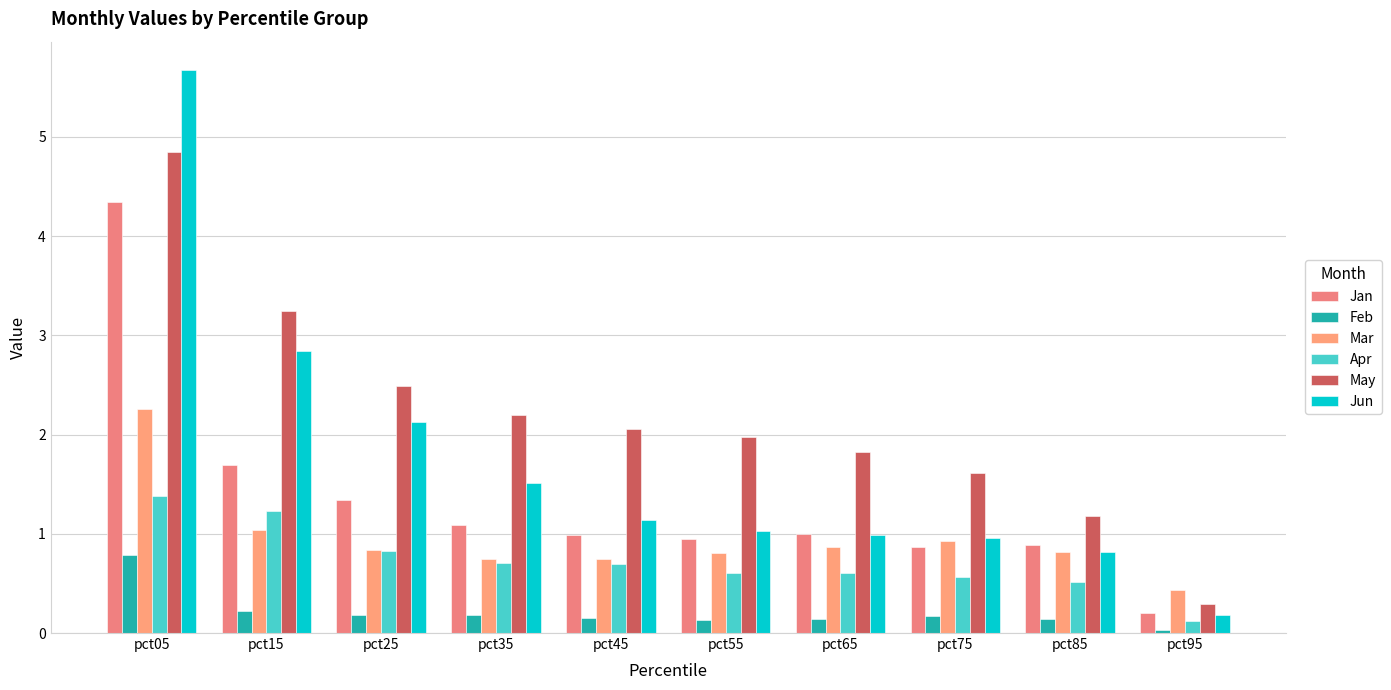

Reading left to right, what are all the values shown in this chart?

Jan: pct05=4.3	pct15=1.7	pct25=1.3	pct35=1.1	pct45=1.0	pct55=1.0	pct65=1.0	pct75=0.9	pct85=0.9	pct95=0.2
Feb: pct05=0.8	pct15=0.2	pct25=0.2	pct35=0.2	pct45=0.1	pct55=0.1	pct65=0.1	pct75=0.2	pct85=0.1	pct95=0.0
Mar: pct05=2.3	pct15=1.0	pct25=0.8	pct35=0.7	pct45=0.7	pct55=0.8	pct65=0.9	pct75=0.9	pct85=0.8	pct95=0.4
Apr: pct05=1.4	pct15=1.2	pct25=0.8	pct35=0.7	pct45=0.7	pct55=0.6	pct65=0.6	pct75=0.6	pct85=0.5	pct95=0.1
May: pct05=4.8	pct15=3.2	pct25=2.5	pct35=2.2	pct45=2.1	pct55=2.0	pct65=1.8	pct75=1.6	pct85=1.2	pct95=0.3
Jun: pct05=5.7	pct15=2.8	pct25=2.1	pct35=1.5	pct45=1.1	pct55=1.0	pct65=1.0	pct75=1.0	pct85=0.8	pct95=0.2